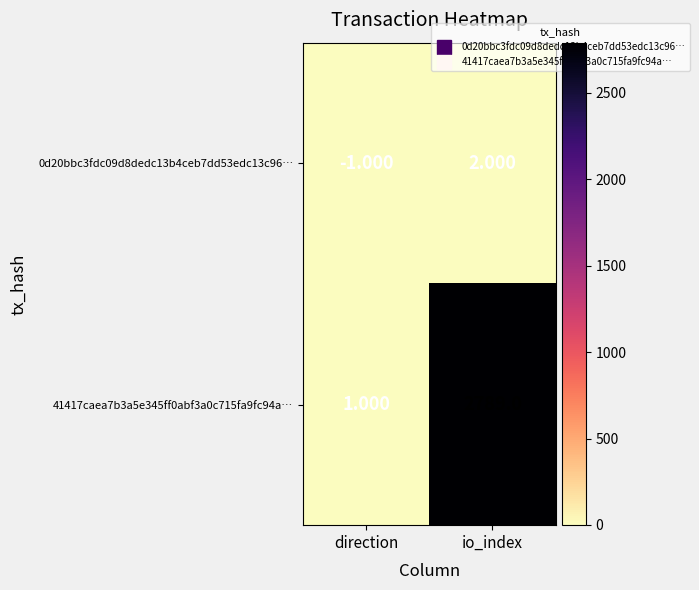

How many categories are shown in the chart?

2